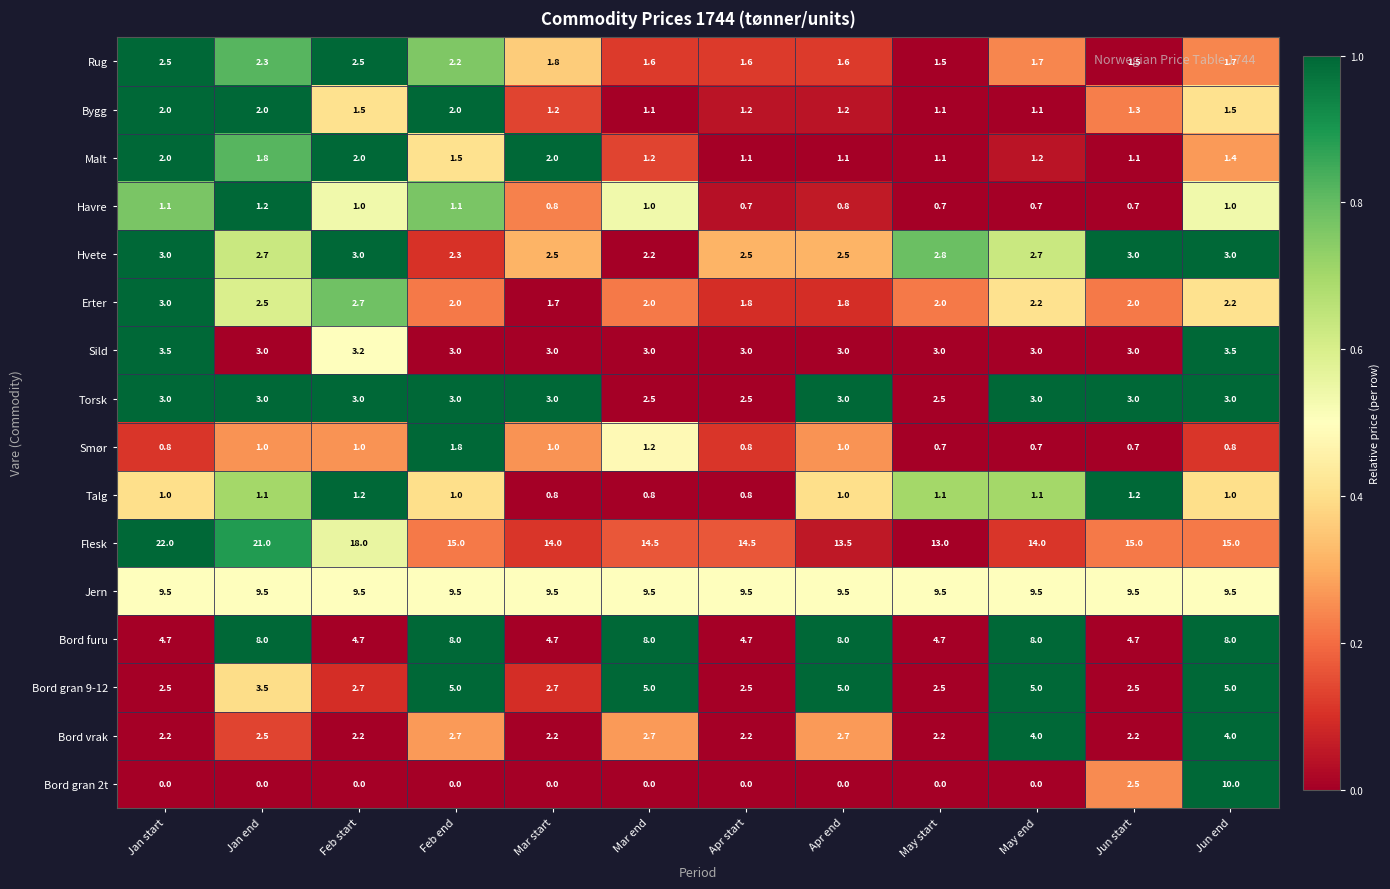

The value of Bygg at Apr end is 0.5. True or false?

False